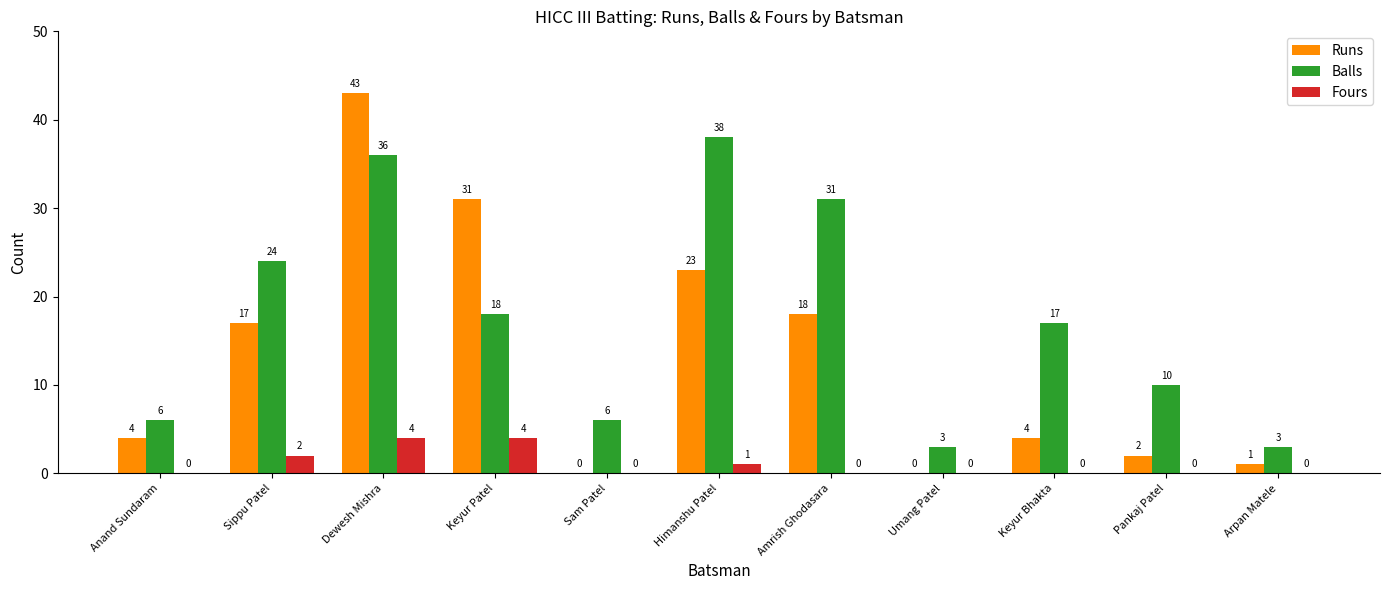

True or false: Fours has a value of 0 at Anand Sundaram.

True